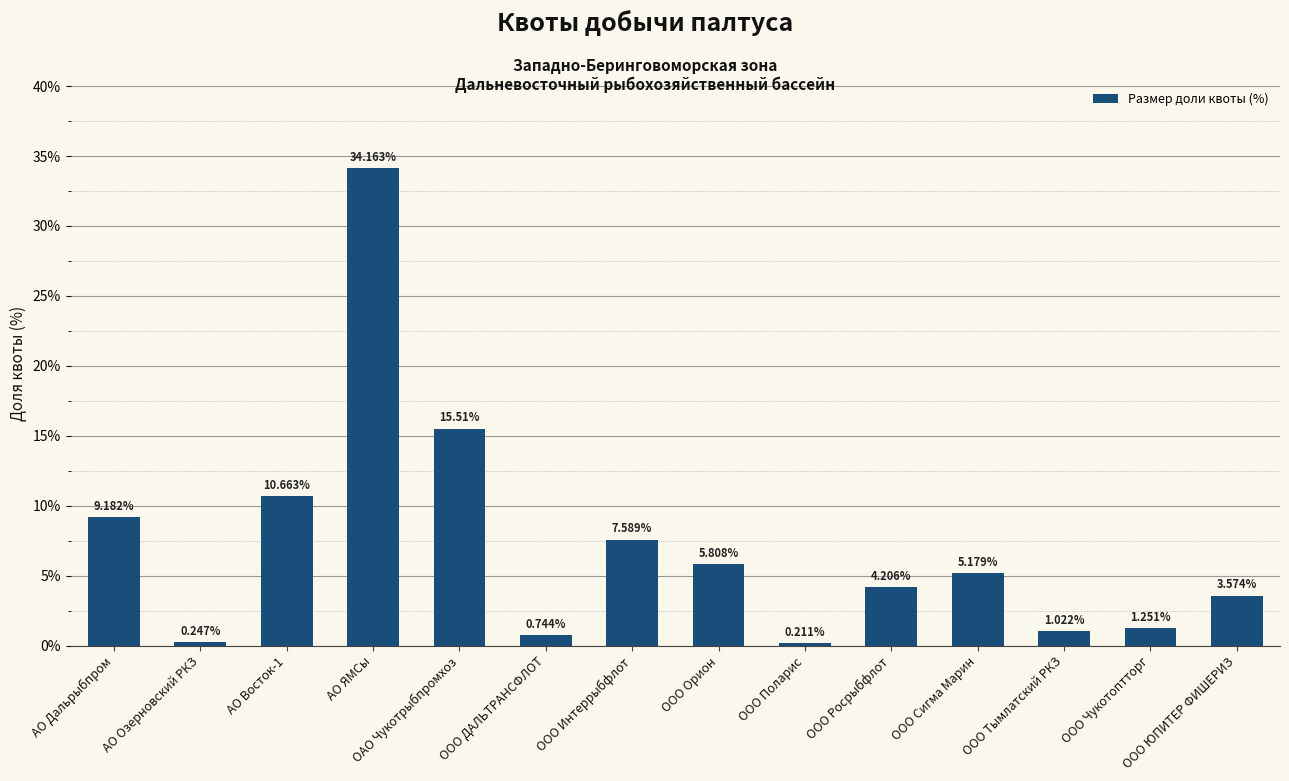

How many distinct data groups are displayed?

1